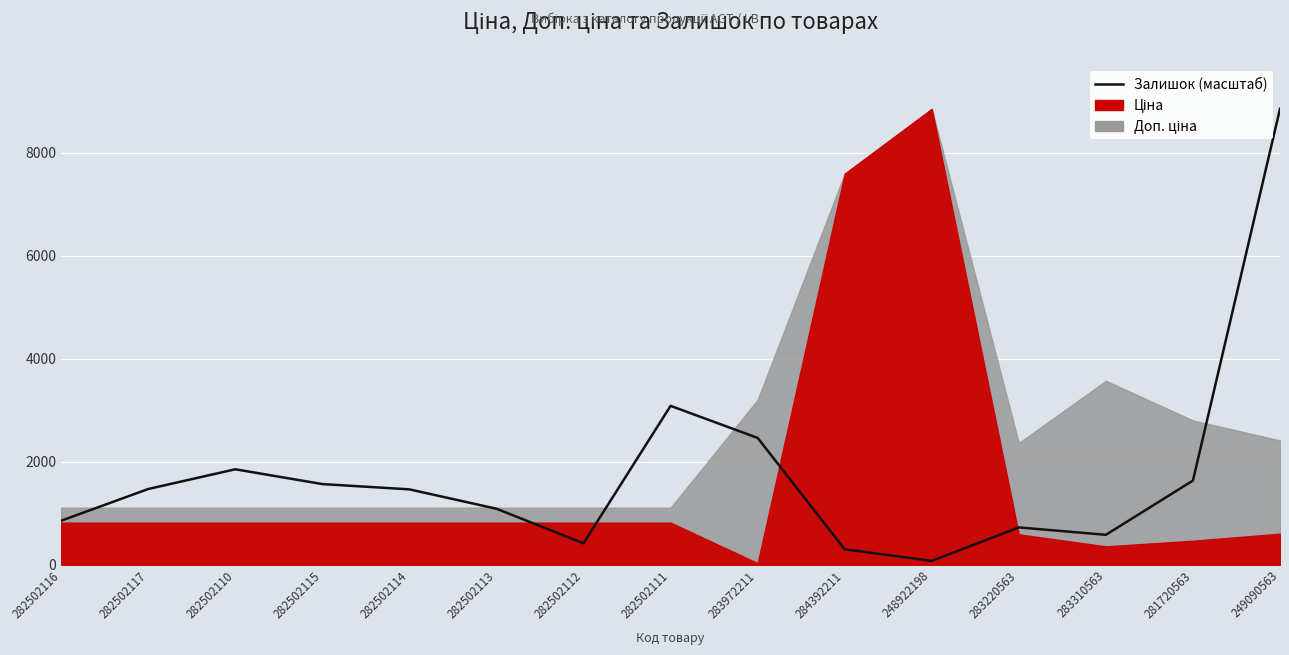

Is it true that the value at 283972211 is 760.1?

False